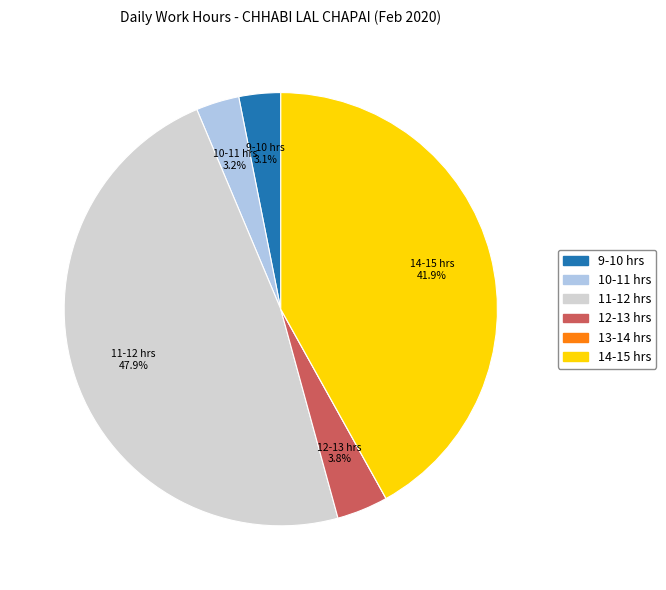

Is there any slice that represents more than half of the pie?

No